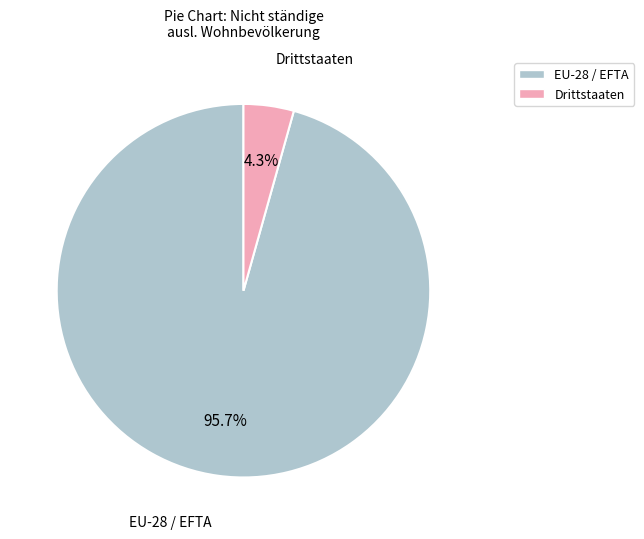

Count the number of slices in the pie.

2